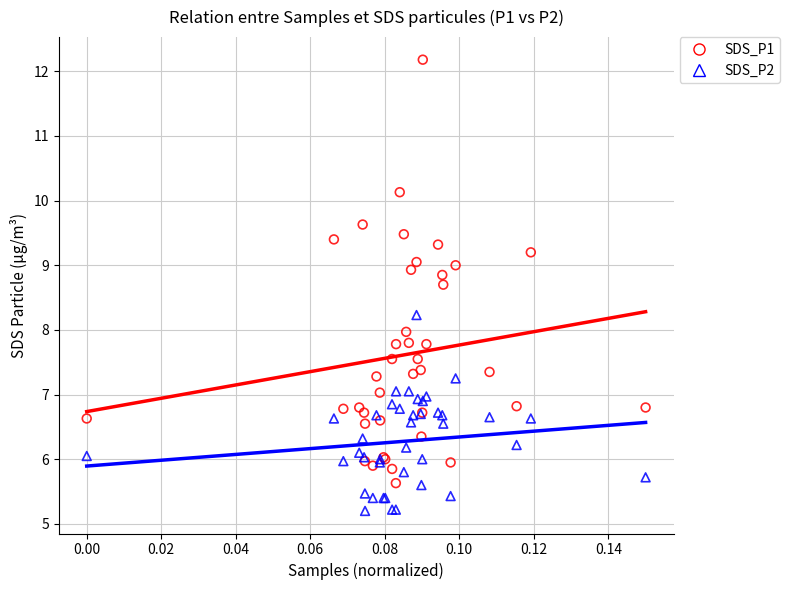

Which series contains the lowest Y value?

SDS_P2